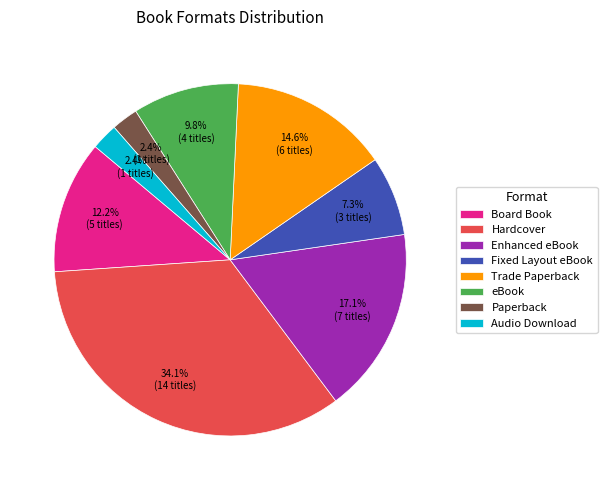

What is the largest slice in the pie chart?

Hardcover